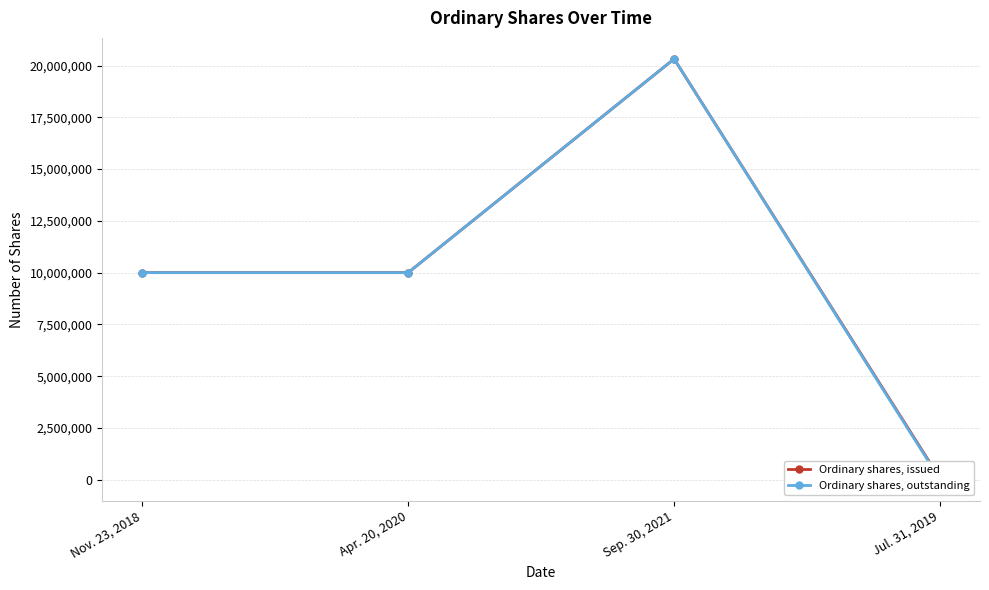

At how many categories does at least one series exceed 13007659?

1